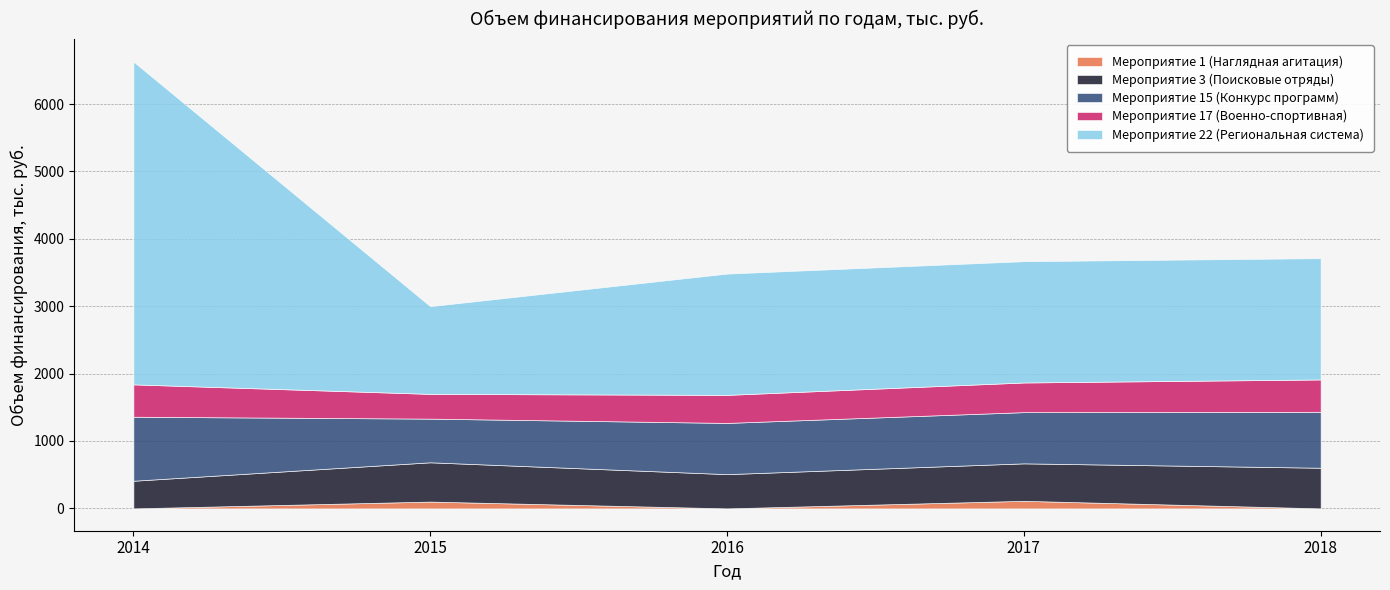

What is the total value across all series at 2014?

6631.5